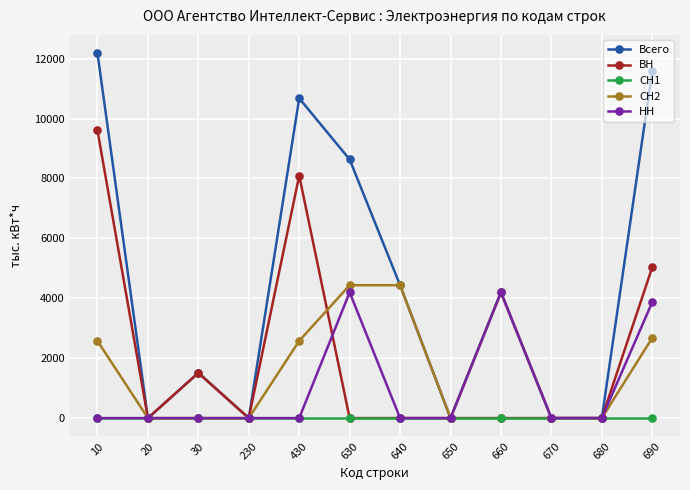

What is the difference between the second highest and minimum values in the НН series?

4198.6